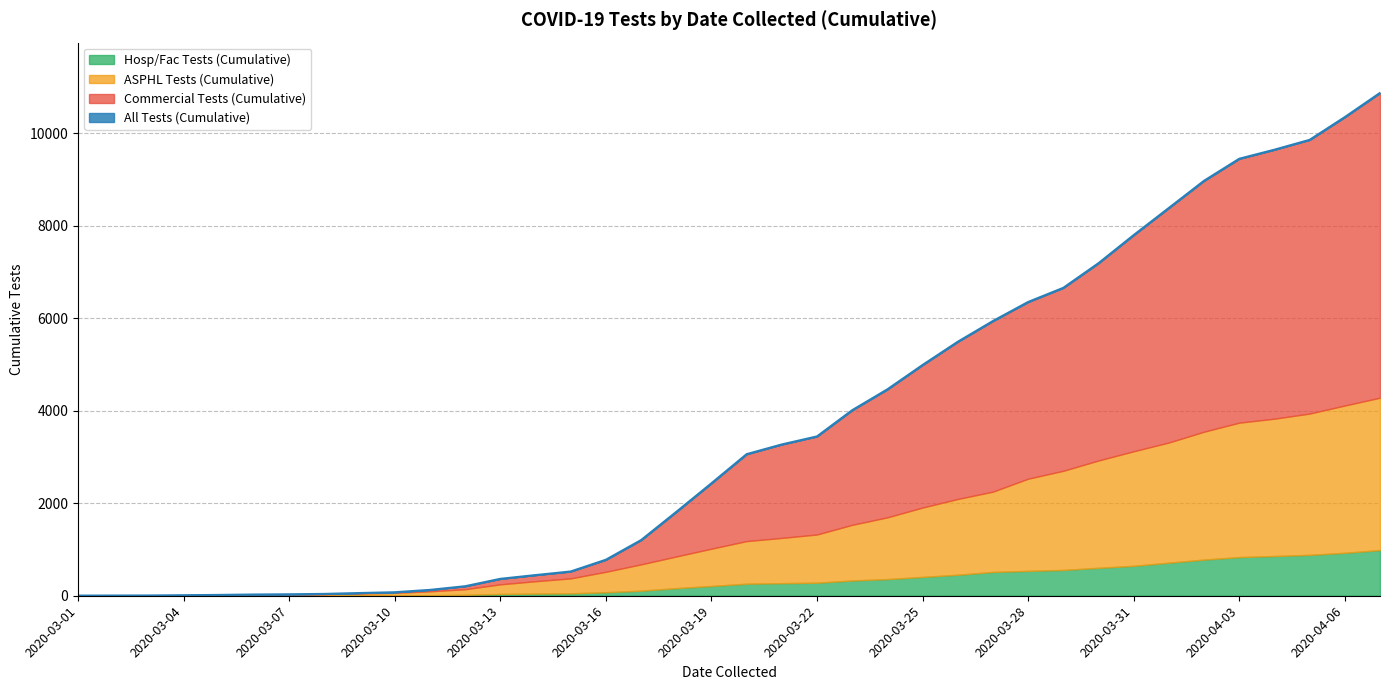

Does the chart display data point markers on the line(s)?

No